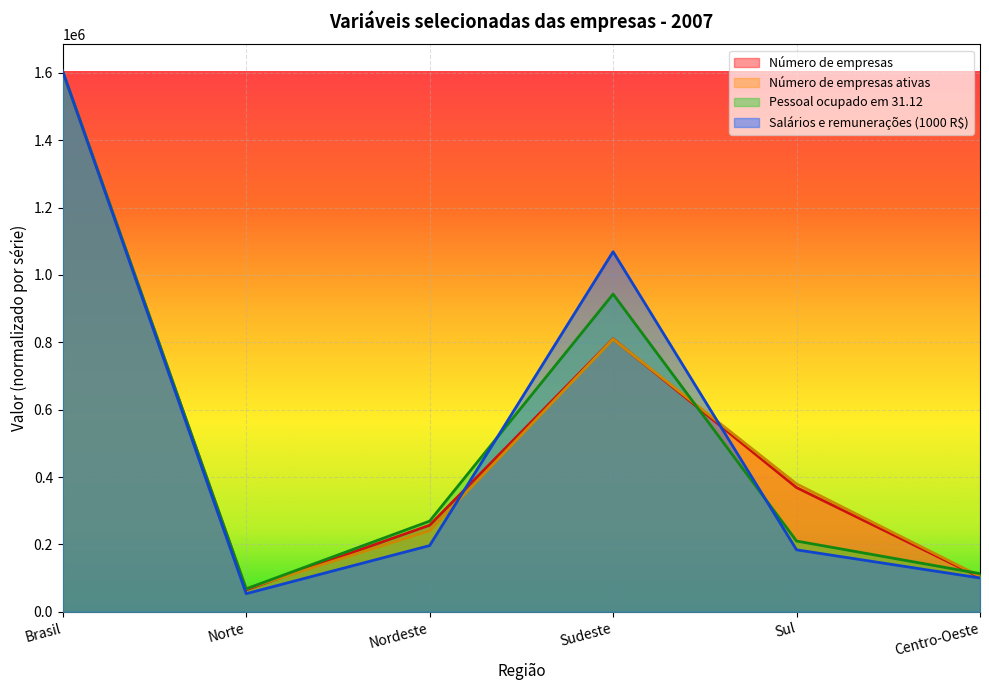

How many categories are shown in the chart?

6